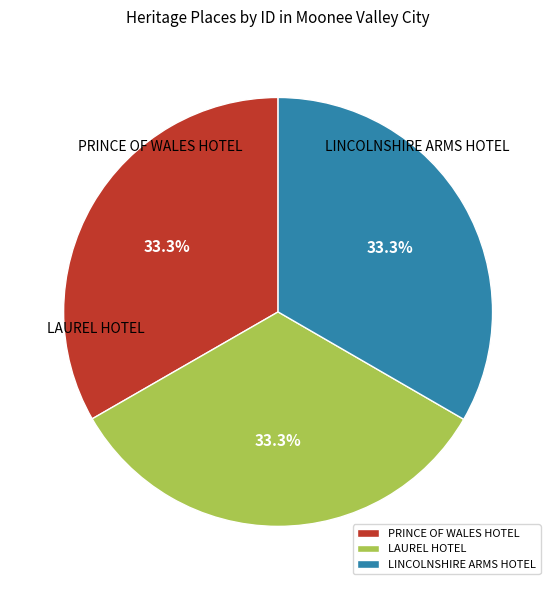

The LAUREL HOTEL slice represents 33% of the pie. True or false?

True